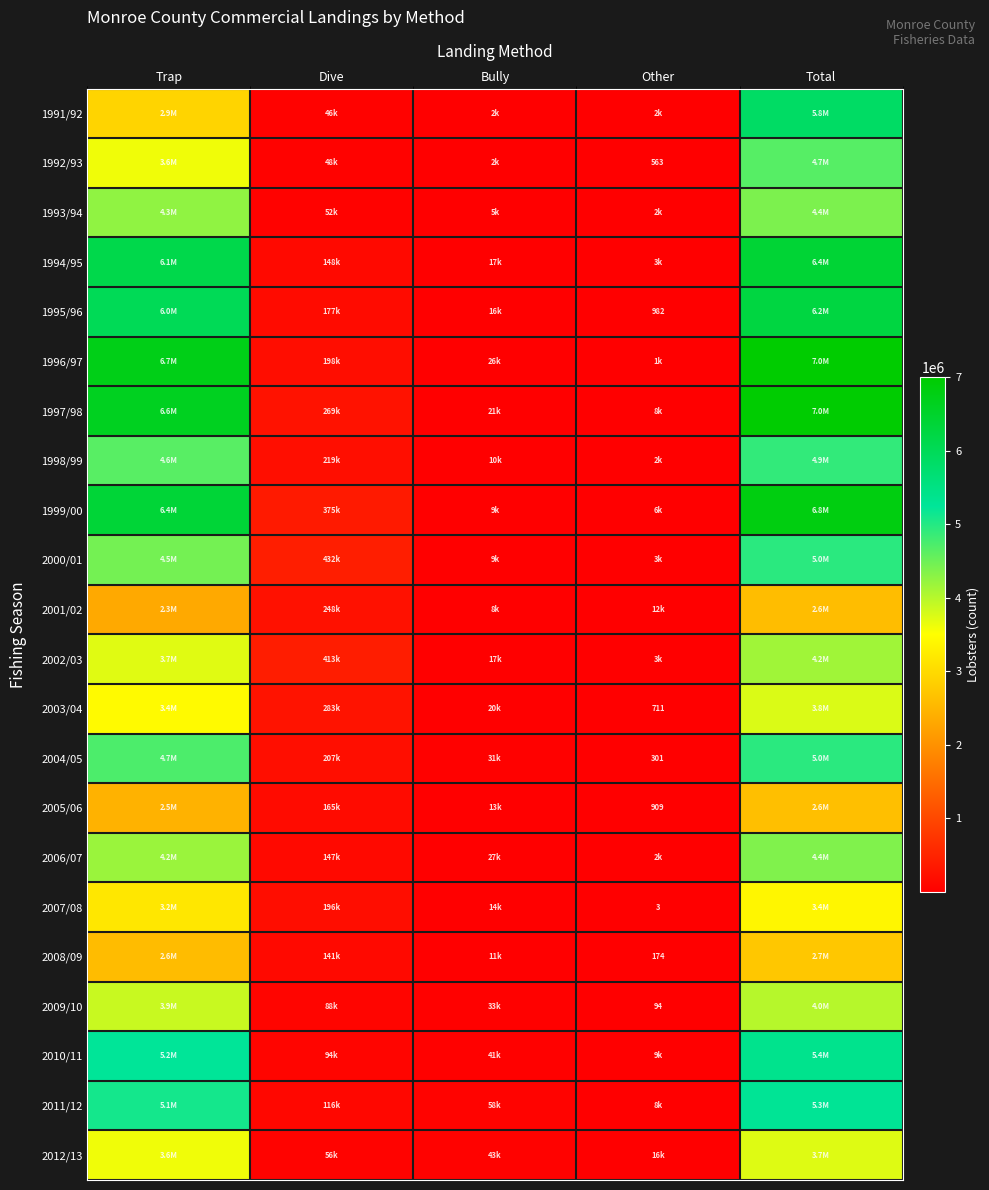

Which series changed the most between Trap and Other?

1996/97